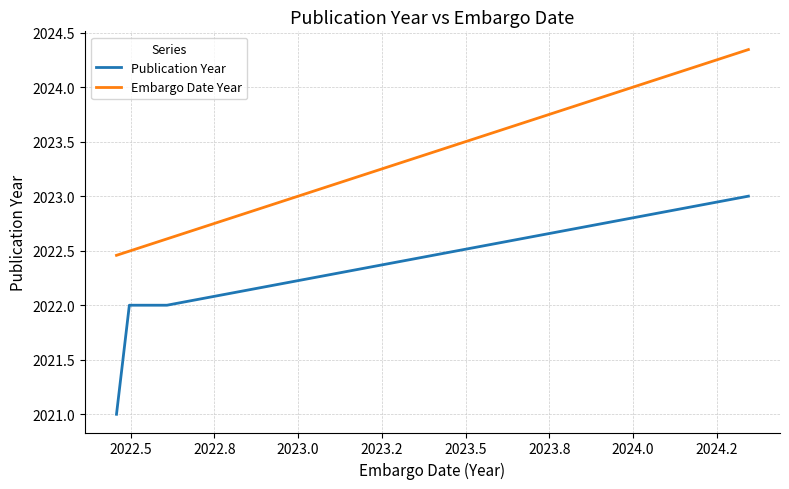

True or false: Embargo Date Year and Publication Year cross at least once.

False